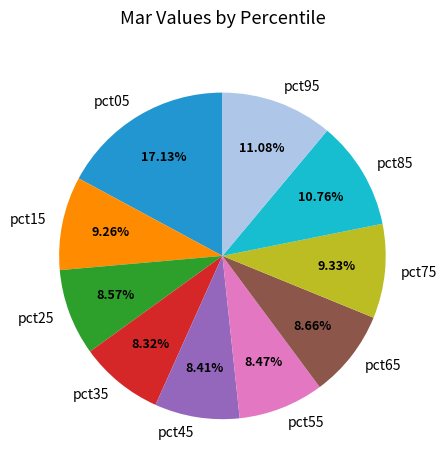

To the nearest percent, what percentage of the pie is pct85?

11%